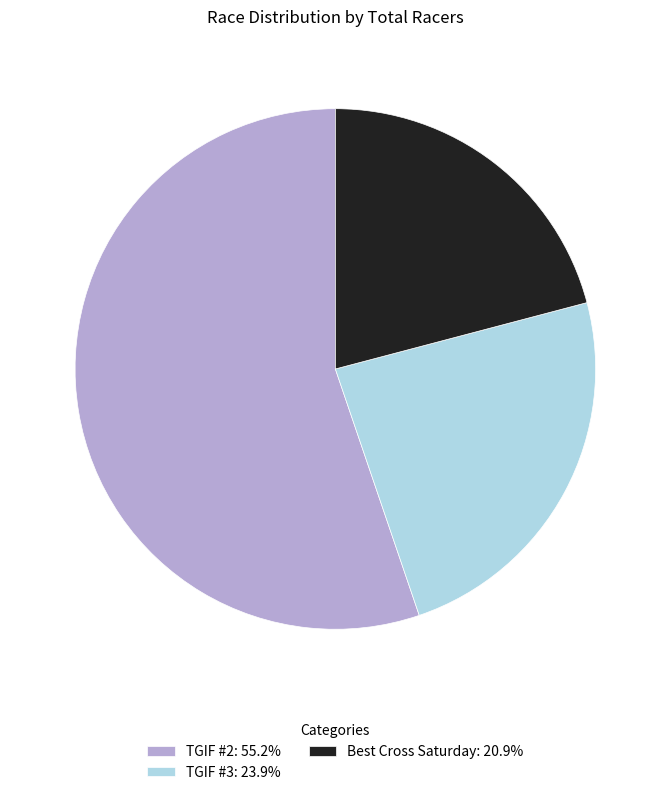

What is the ratio of the value at TGIF #2: 55.2% to the value at TGIF #3: 23.9%?

2.3